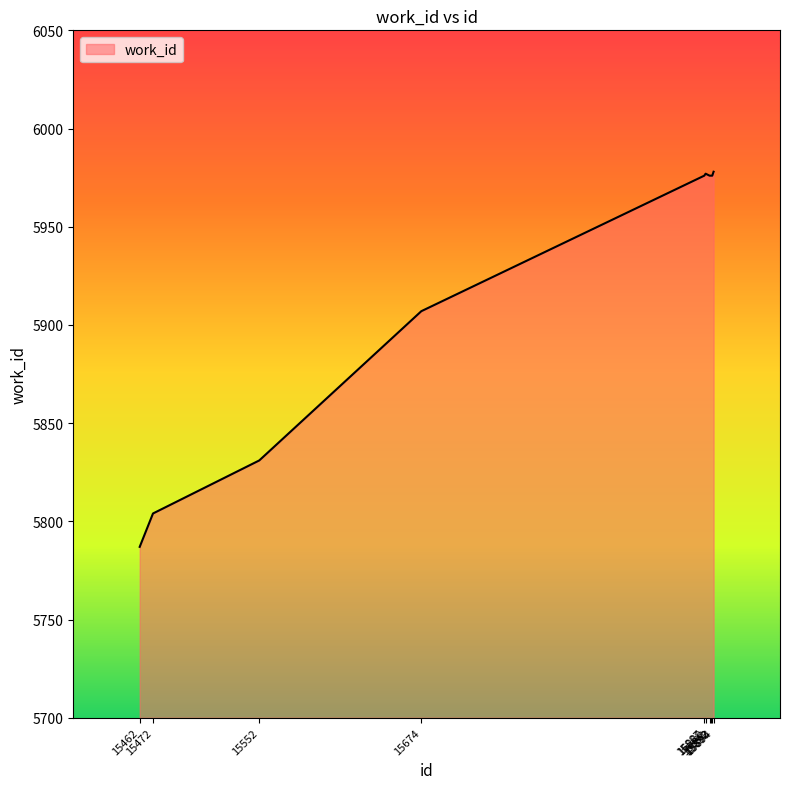

What is the maximum value shown in the chart?

5978